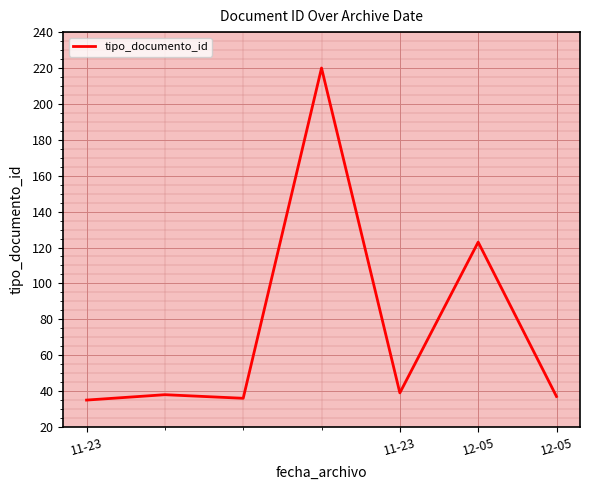

What is the difference between the maximum and second lowest values?

184